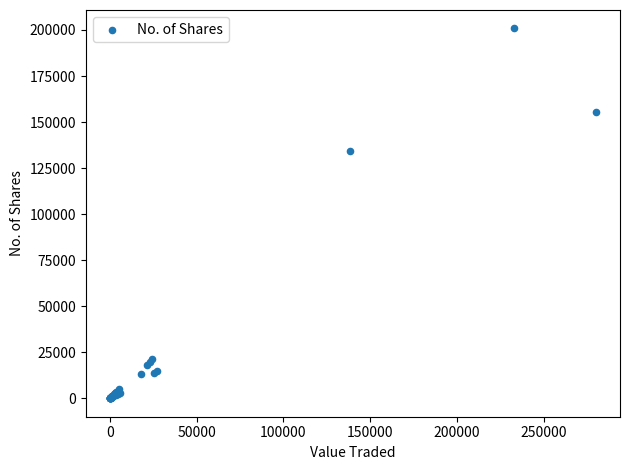

What Y value in the scatter plot is closest to 100426?

134554